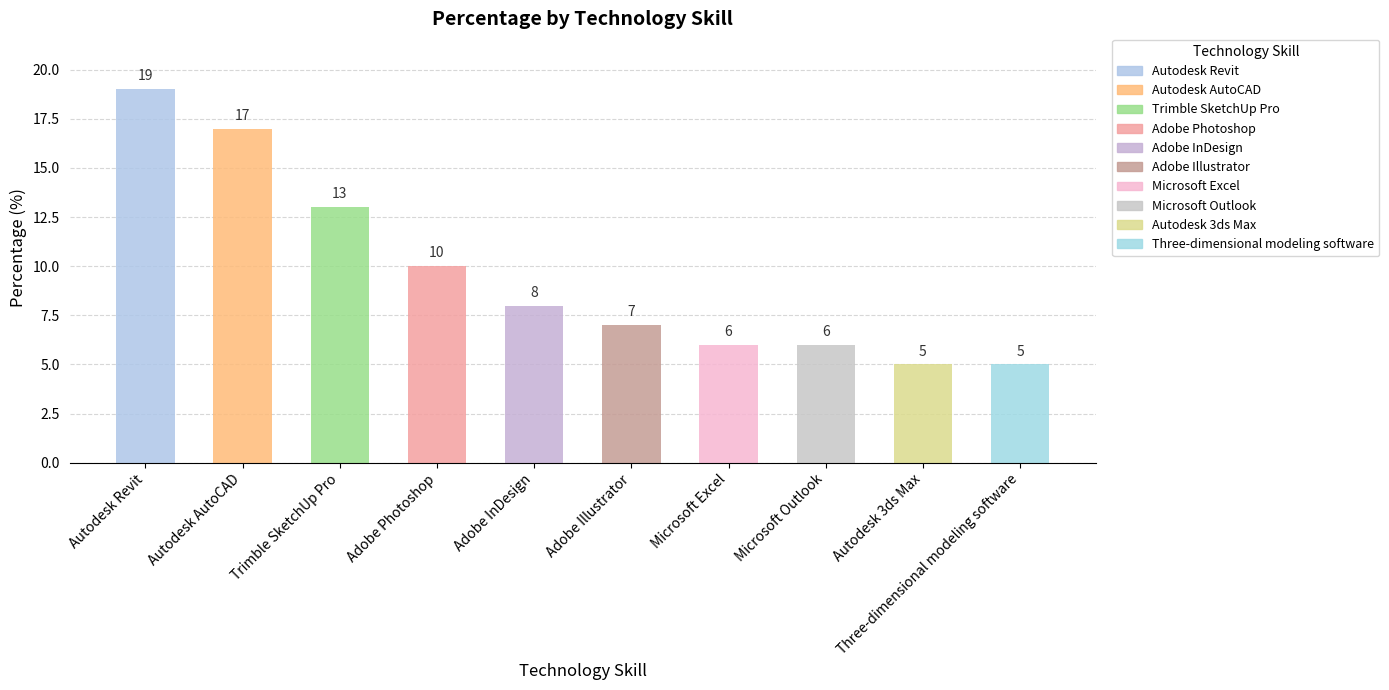

Count the number of categories in the chart.

10